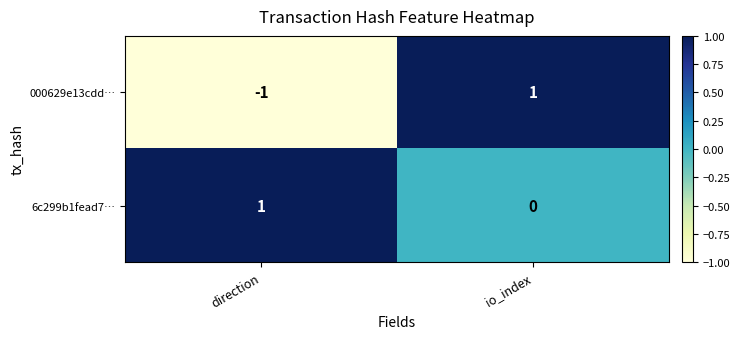

Which series changed the most between direction and io_index?

000629e13cdd…